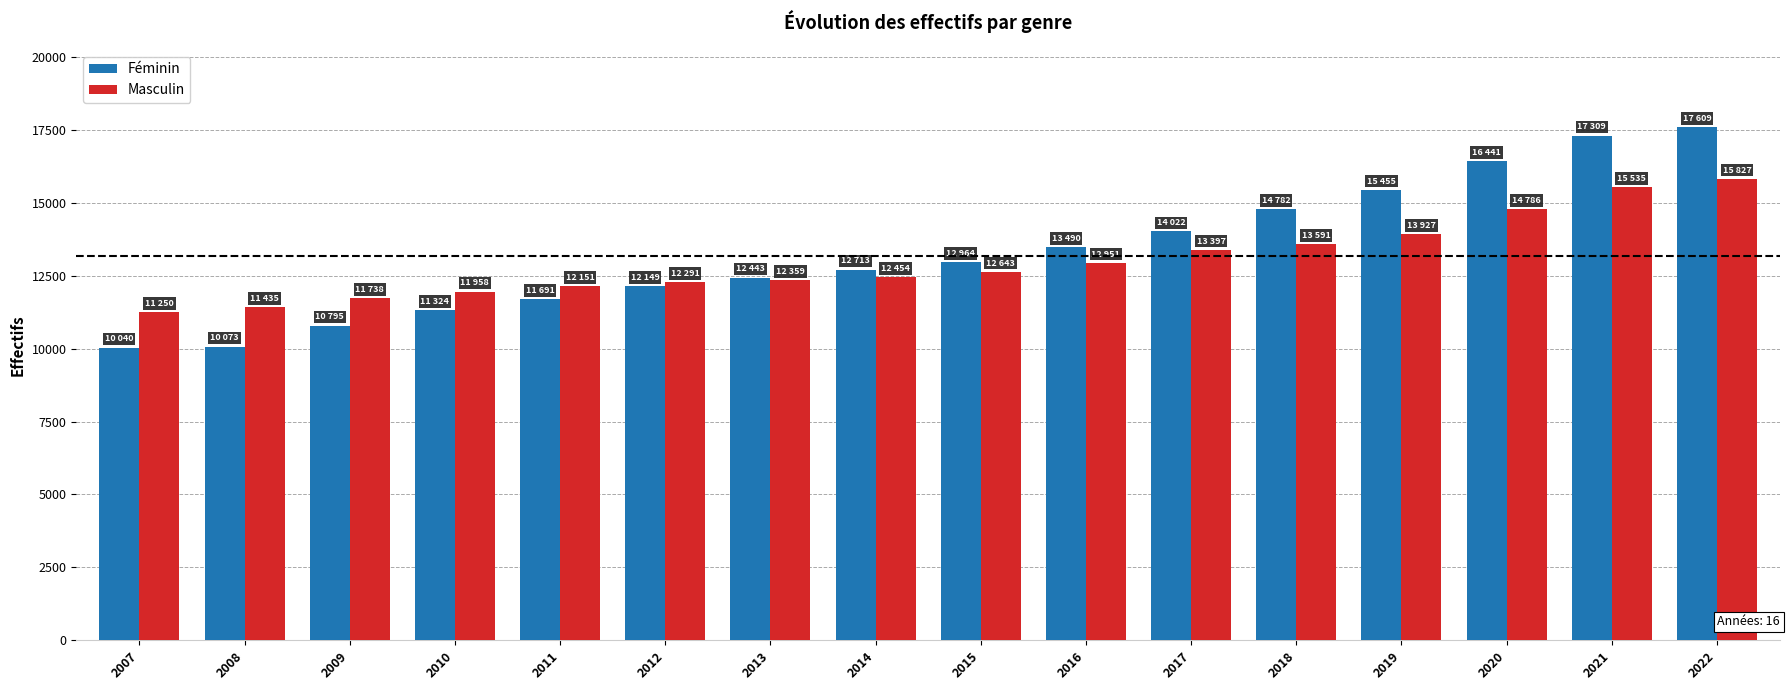

How many bars are there in total?

32